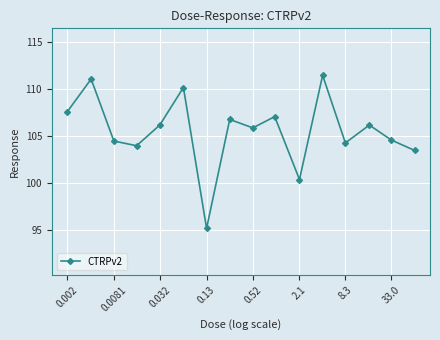

What is the greatest value displayed?

111.5